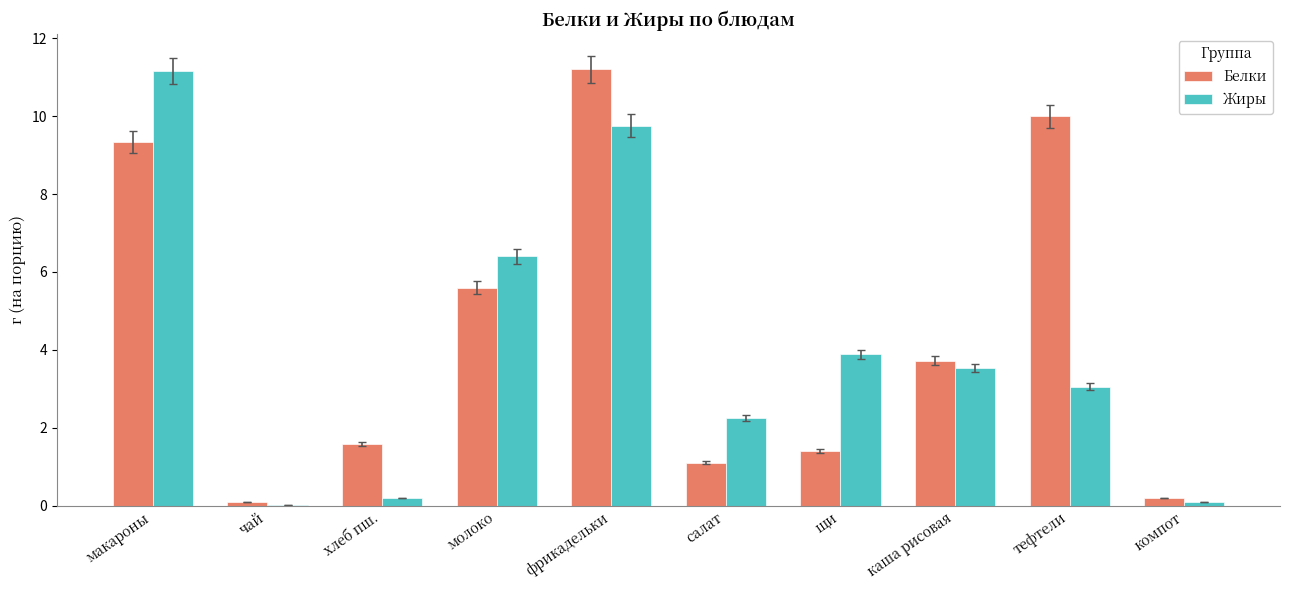

What is the highest value of the Жиры series?

11.2